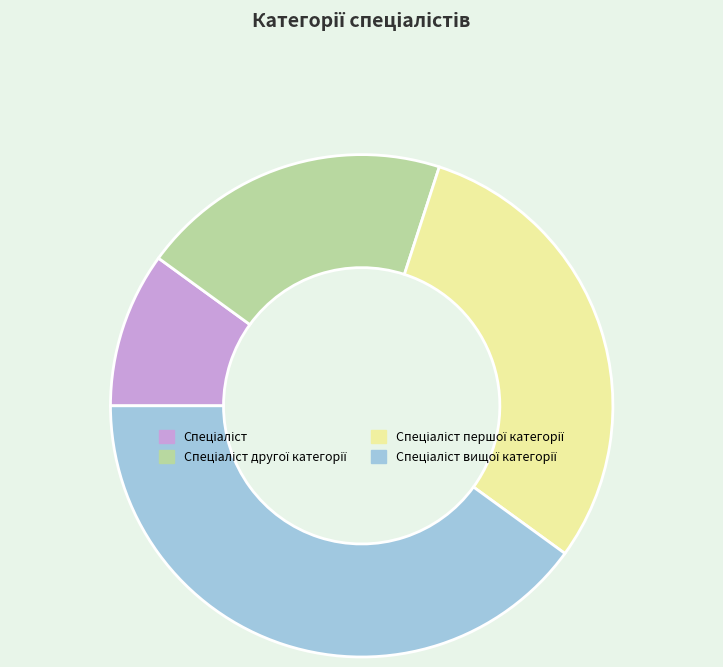

Is there a majority slice in this chart?

No